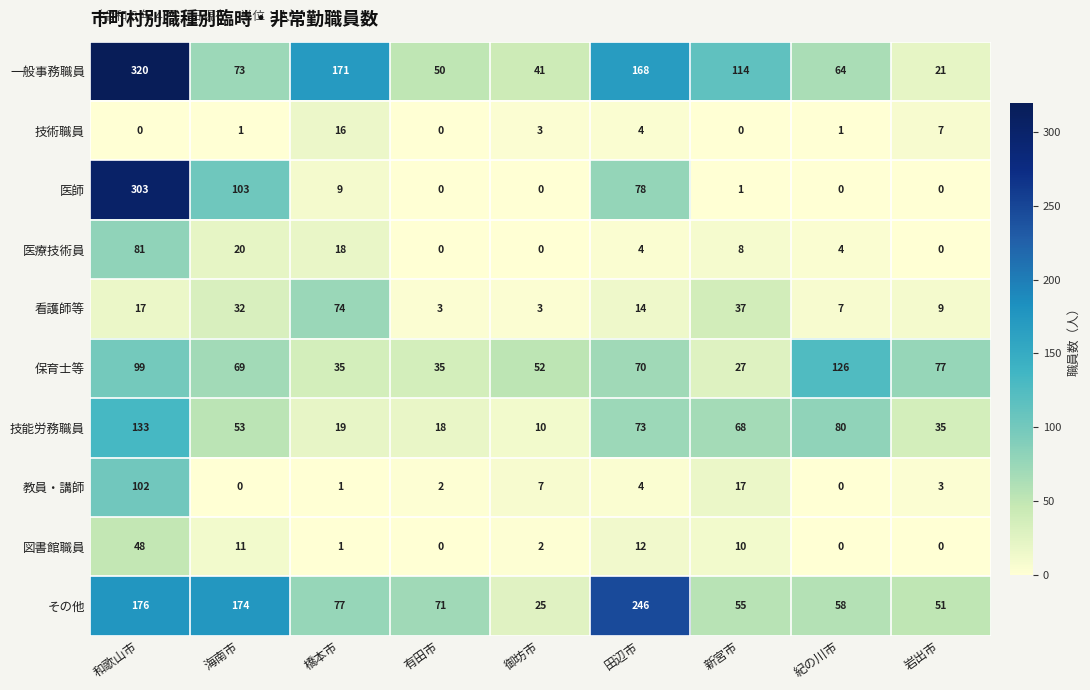

What is the sum of the 一般事務職員 values at 田辺市 and 和歌山市?

488